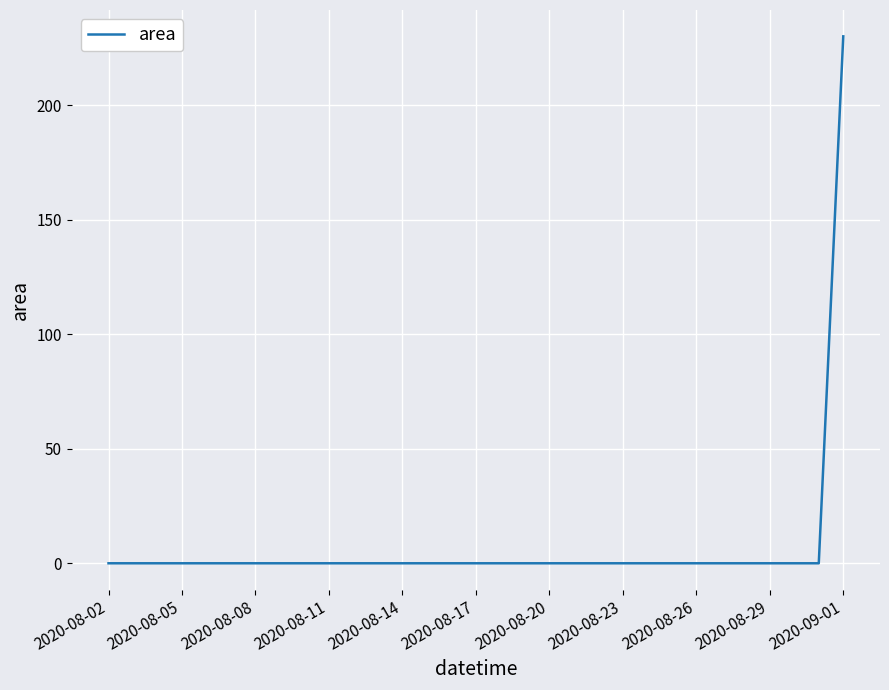

Does the chart have visible grid lines?

Yes